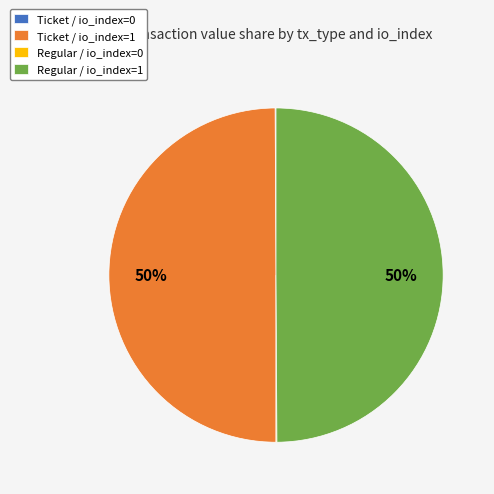

To the nearest percent, what is the average slice percentage?

25%